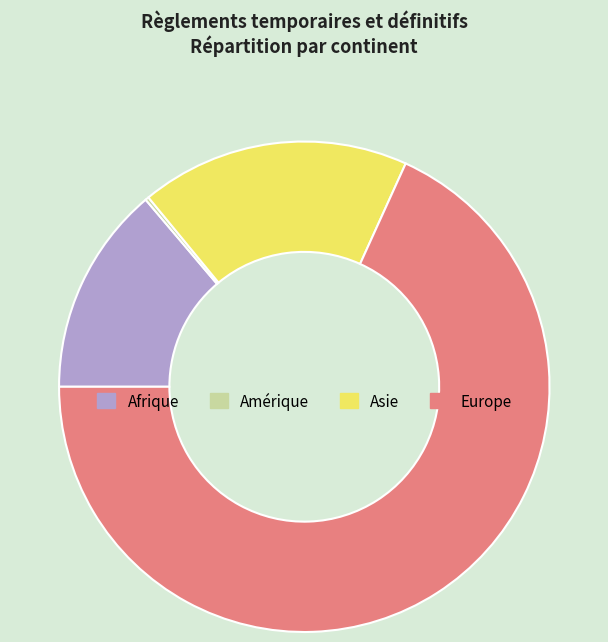

True or false: Asie accounts for 18% of the total.

True